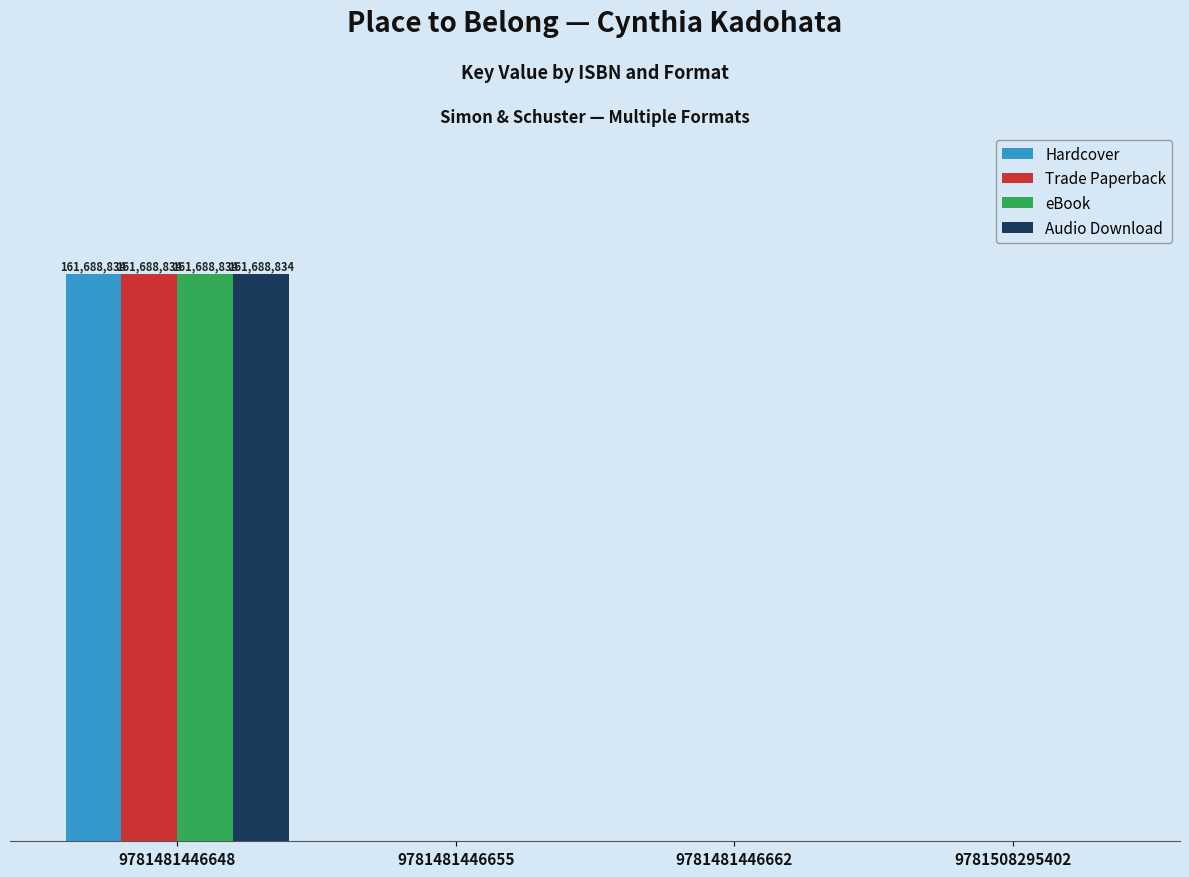

Reading left to right, list all the values displayed in this chart.

Hardcover: 161688834	0	0	0
Trade Paperback: 161688834	0	0	0
eBook: 161688834	0	0	0
Audio Download: 161688834	0	0	0